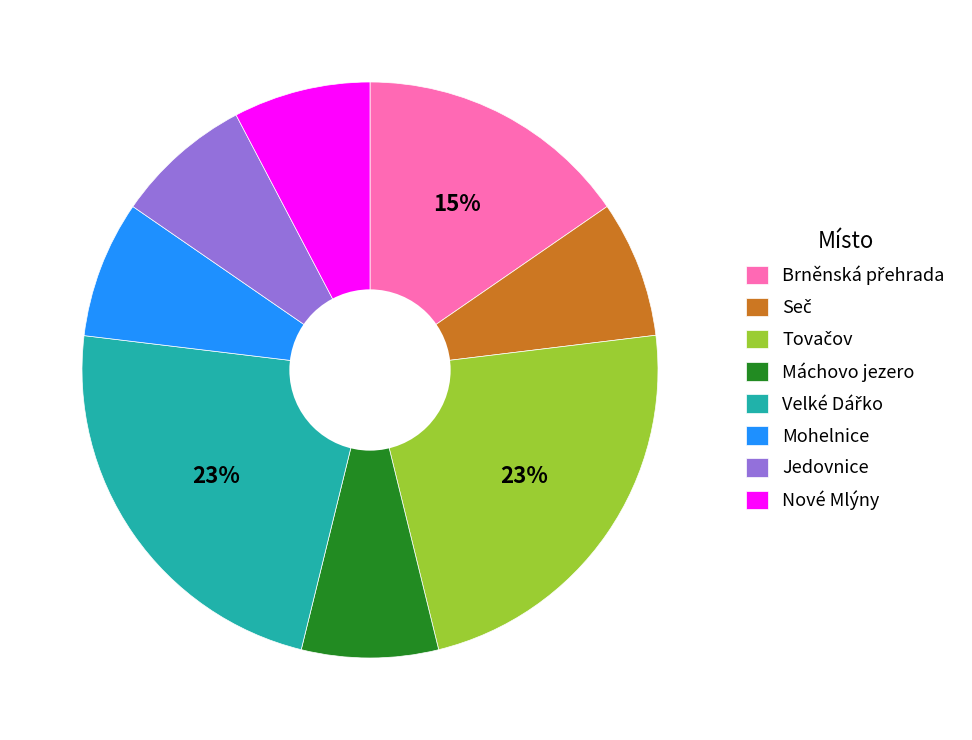

To the nearest percent, what is the difference between the largest and smallest slice percentages?

15%